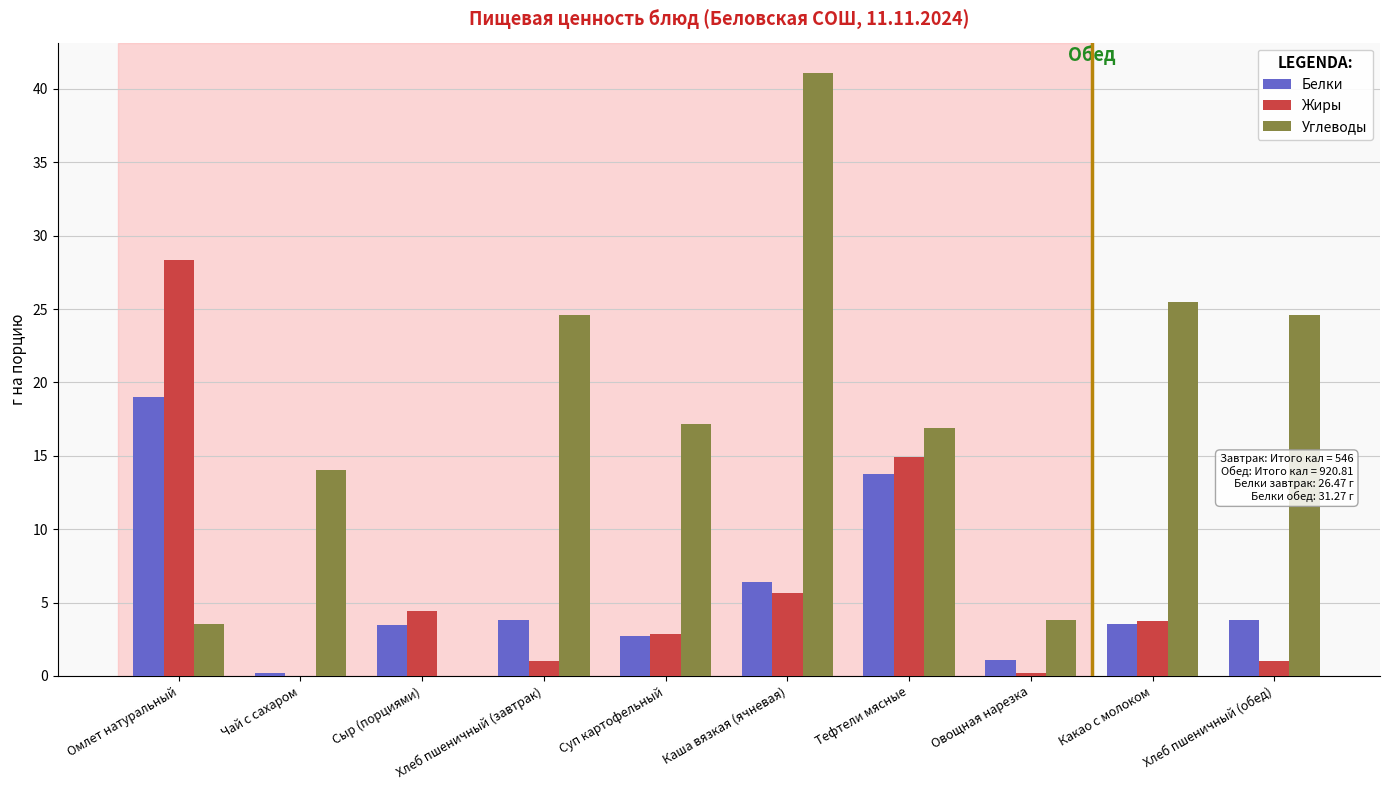

What is the sum of all Белки values?

57.7